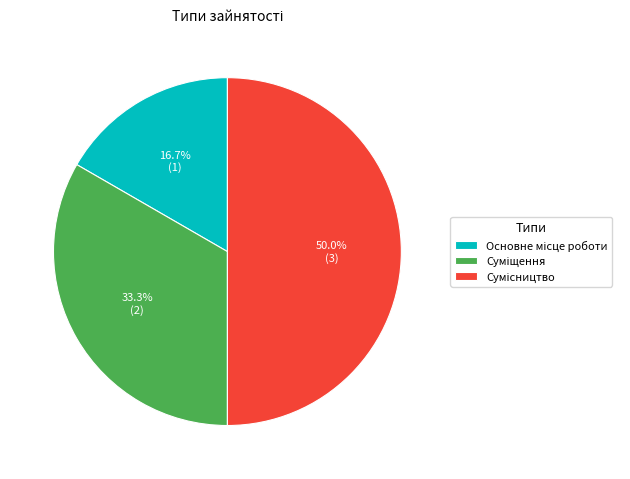

Does Суміщення represent more than half of the total?

No